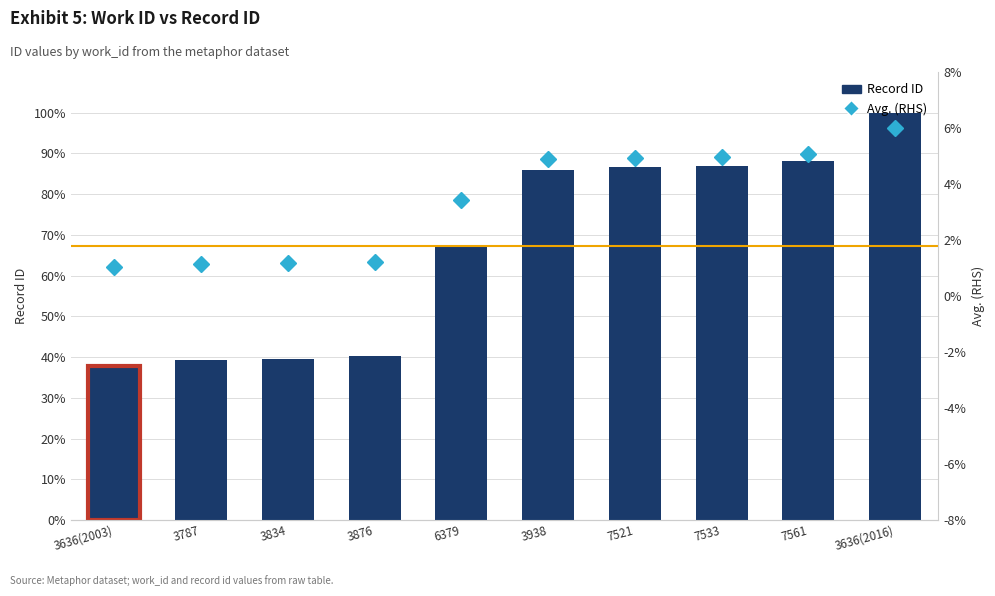

At which label is Avg. (RHS) closest to 3?

6379